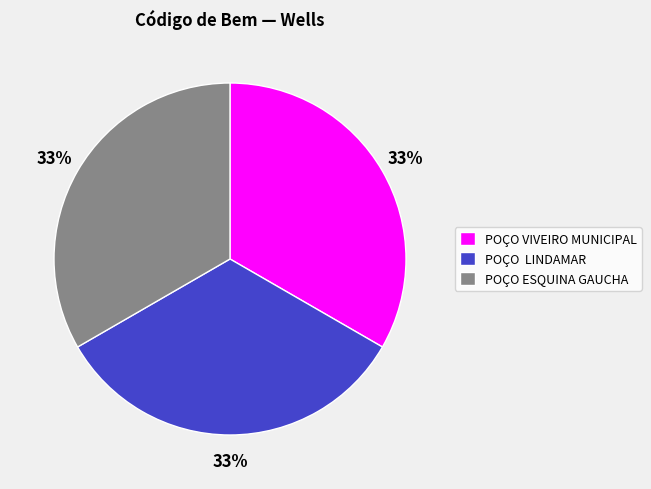

Is the sum of POÇO VIVEIRO MUNICIPAL and POÇO ESQUINA GAUCHA greater than half?

Yes